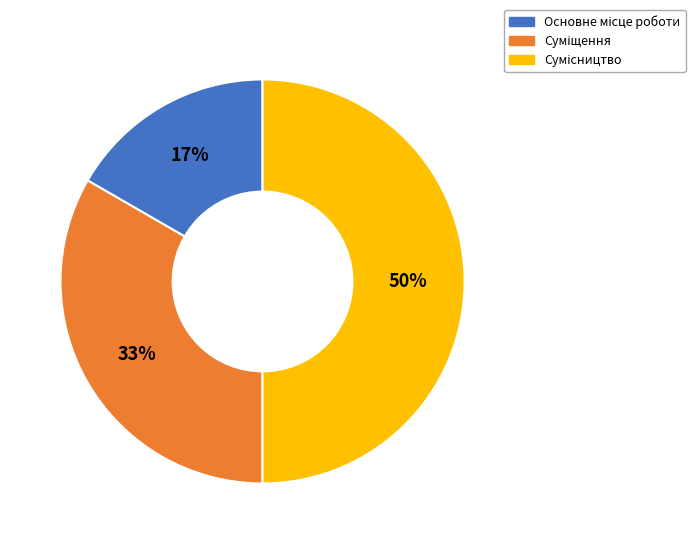

To the nearest percent, what is the average slice percentage?

33%